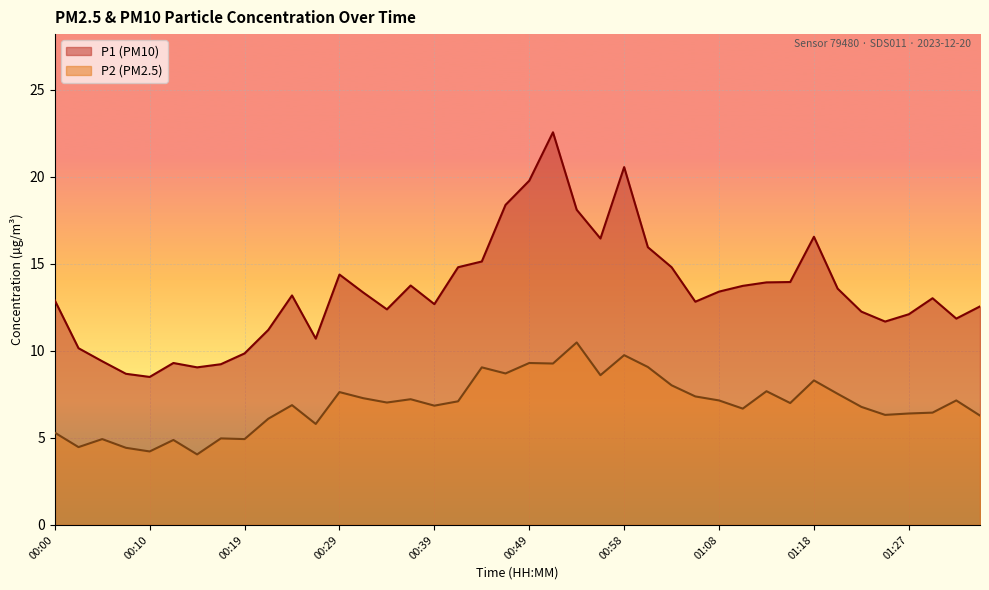

Where is P1 nearest to the value 15?

00:44